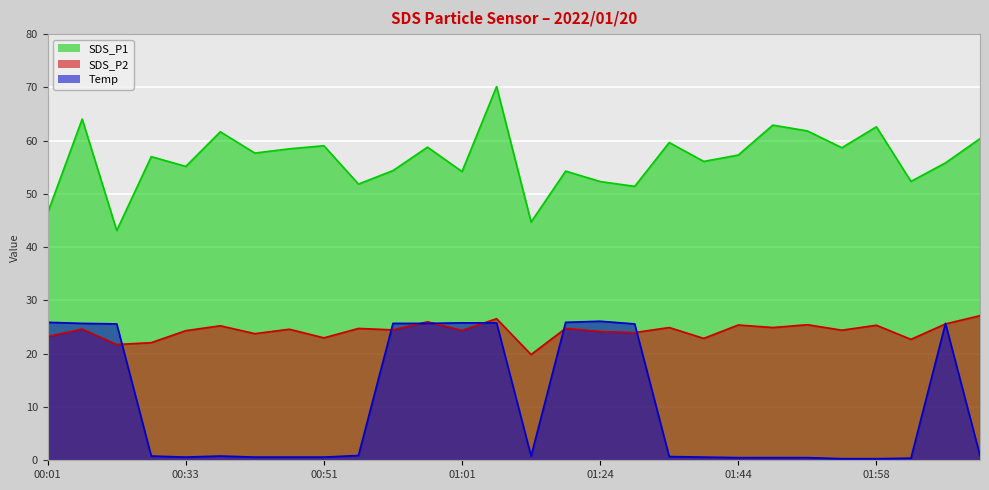

What is the sum of the Temp values at 01:53 and 02:22?

1.2